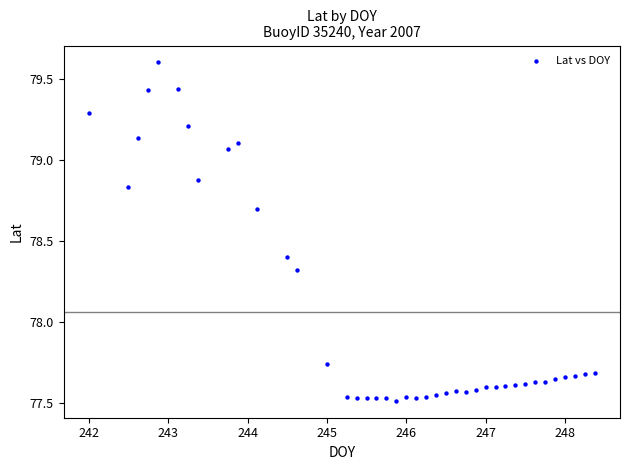

What is the range of X values (max minus min)?

6.4